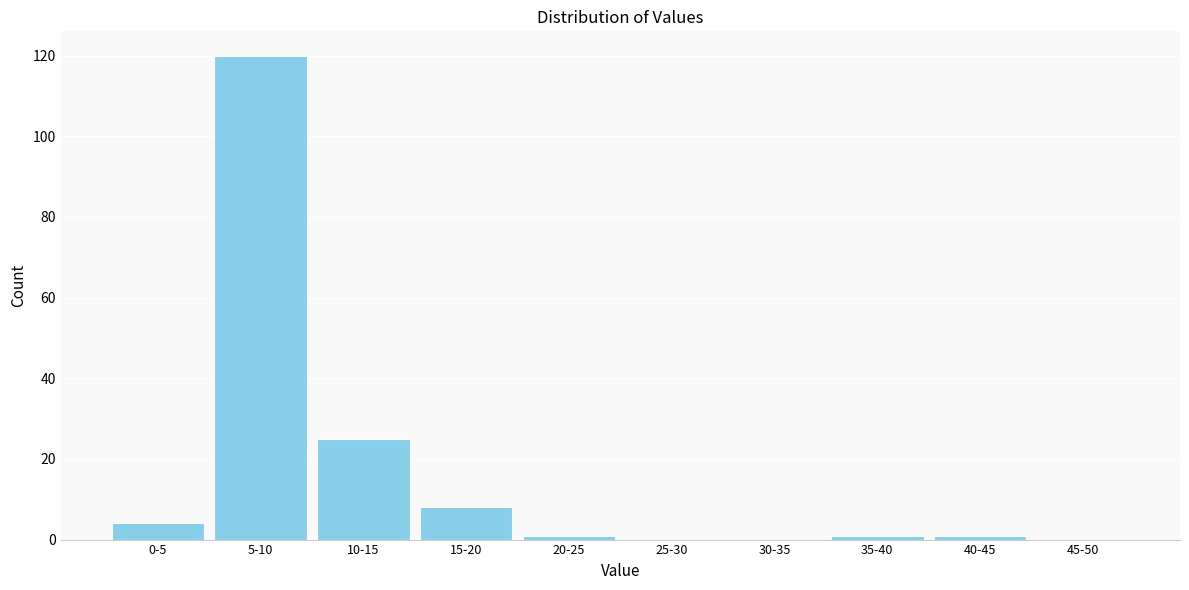

Reading left to right, transcribe all the data shown in this chart.

0-5=4	5-10=120	10-15=25	15-20=8	20-25=1	25-30=0	30-35=0	35-40=1	40-45=1	45-50=0